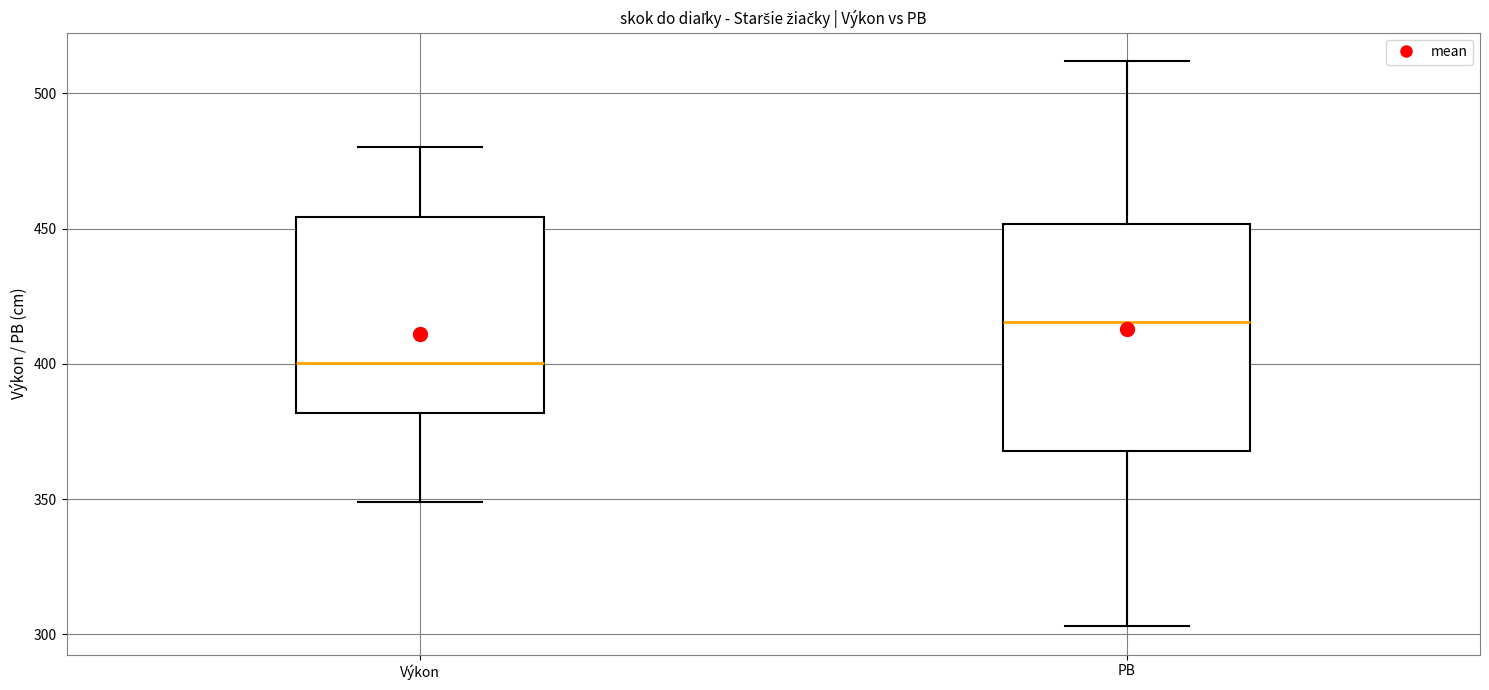

Reading left to right, transcribe this box plot: for each box, give where its median line is, the range the box spans, and where its two whiskers end, as read against the y-axis. The values are not printed on the chart, so give them approximately, as read against the axis.

Výkon: median 400, box 380 to 455, whiskers 350 to 480
PB: median 415, box 370 to 450, whiskers 305 to 510